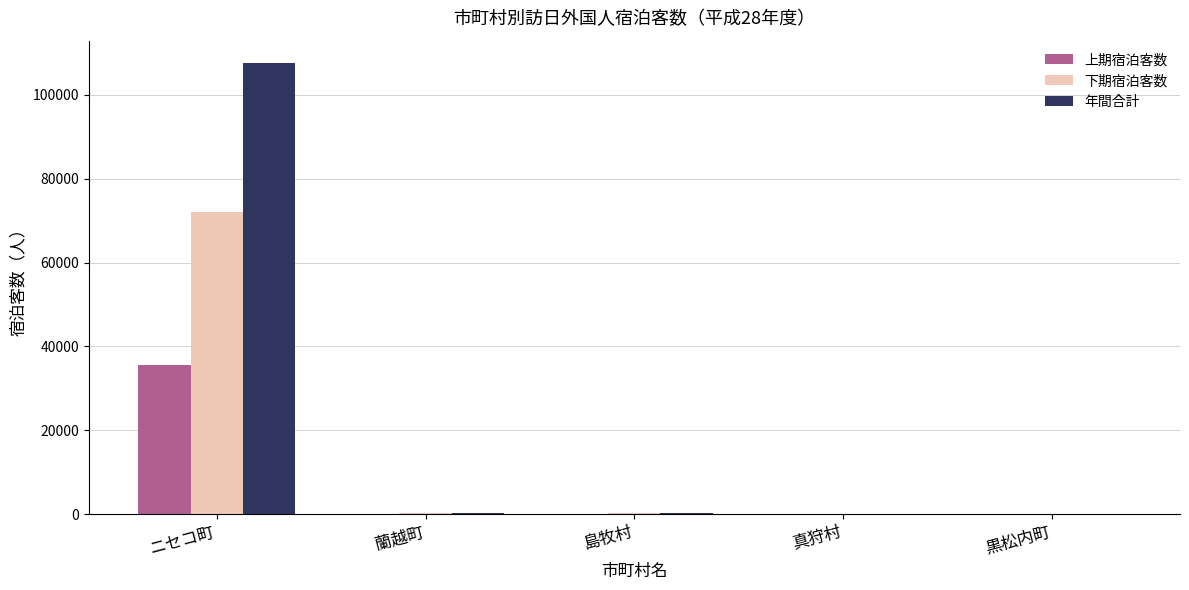

True or false: 年間合計 has a value of 42714 at ニセコ町.

False